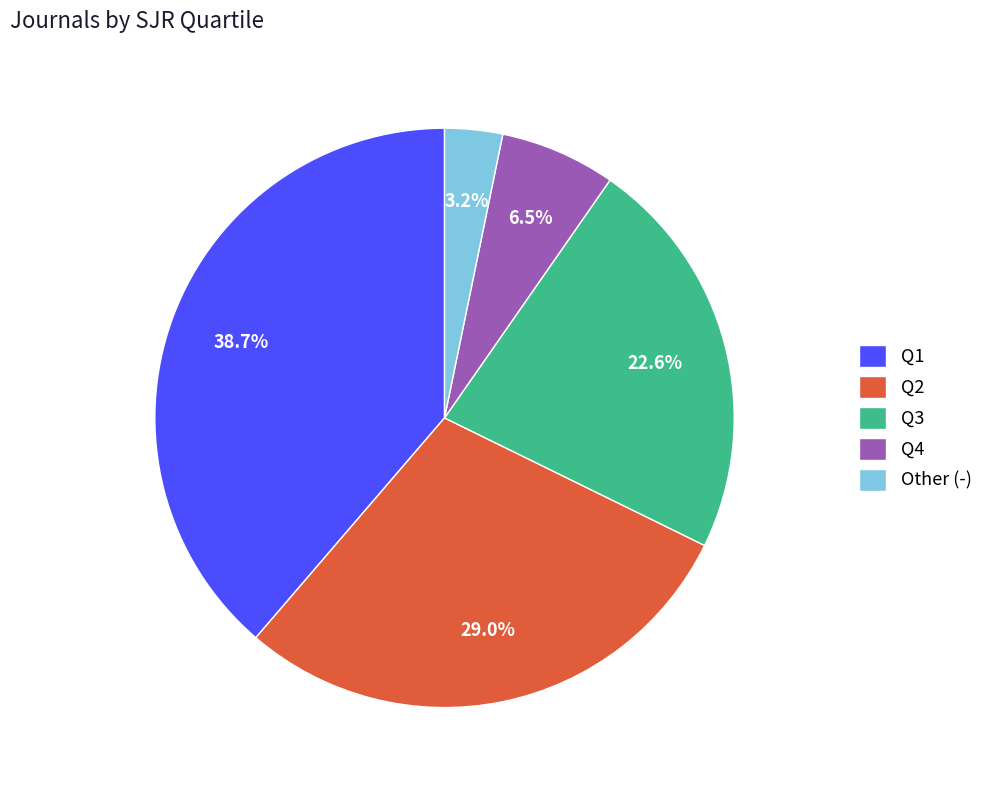

What is the ratio of the value at Q3 to the value at Q2?

0.8